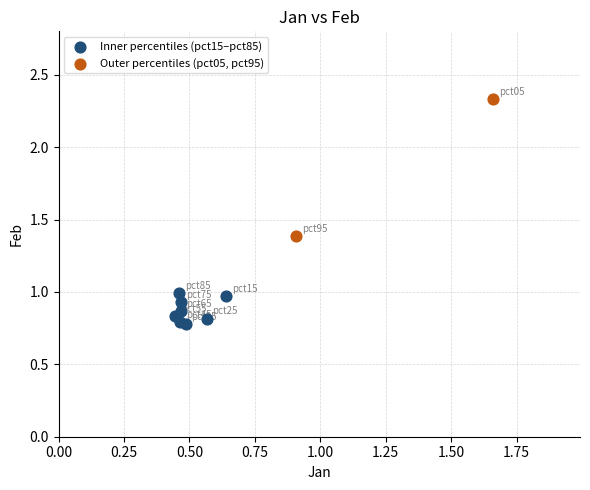

Which series has the widest spread of Y values?

Outer percentiles (pct05, pct95)